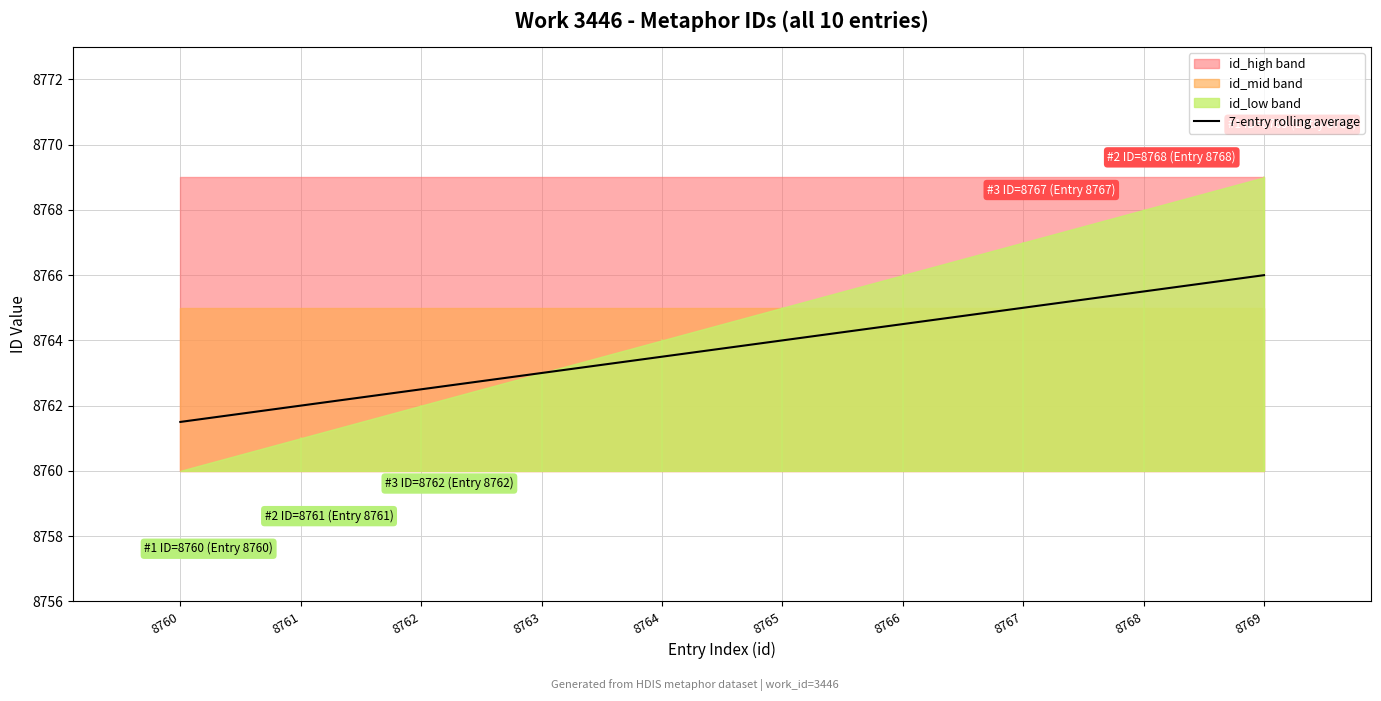

Where is the data nearest to the value 8763?

8763